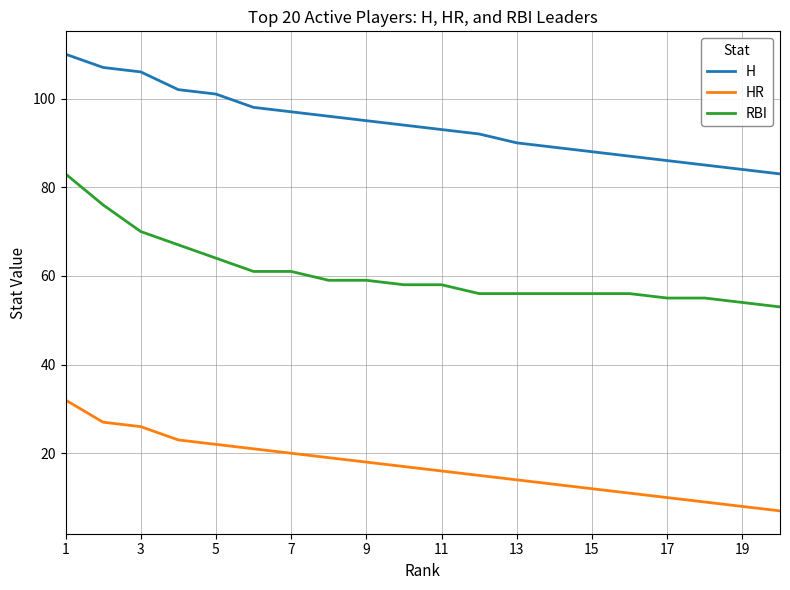

True or false: HR and H cross at least once.

False